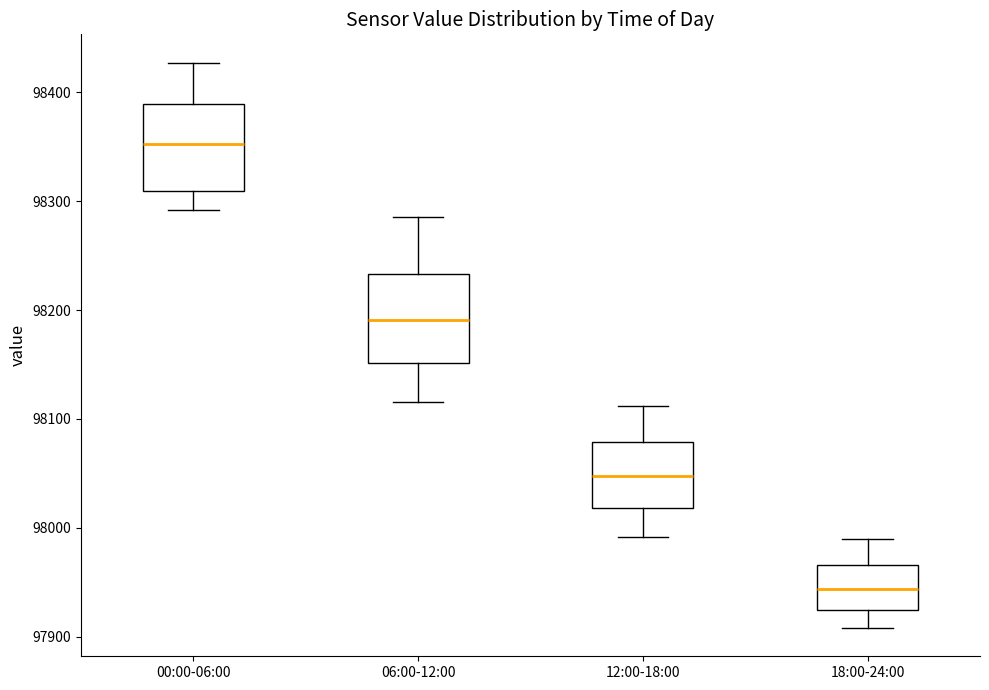

Reading left to right, read every box against the y-axis: the position of its median line, the range the box covers, and the ends of its whiskers. The values are not printed on the chart, so give them approximately, as read against the axis.

00:00-06:00: median 98350, box 98310 to 98390, whiskers 98290 to 98430
06:00-12:00: median 98190, box 98150 to 98230, whiskers 98120 to 98290
12:00-18:00: median 98050, box 98020 to 98080, whiskers 97990 to 98110
18:00-24:00: median 97940, box 97920 to 97970, whiskers 97910 to 97990